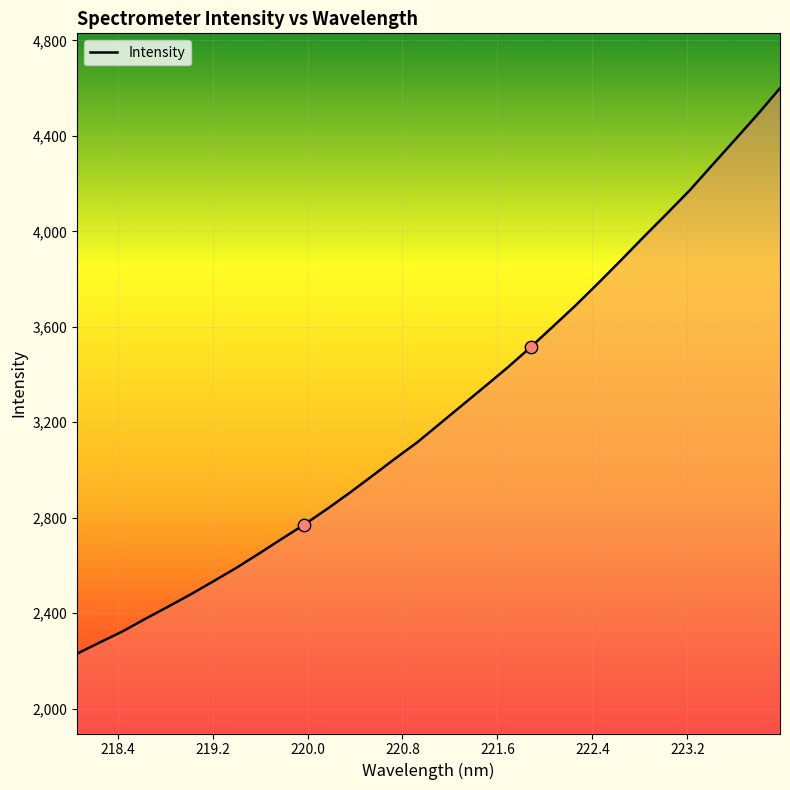

What is the smallest value displayed?

2230.2